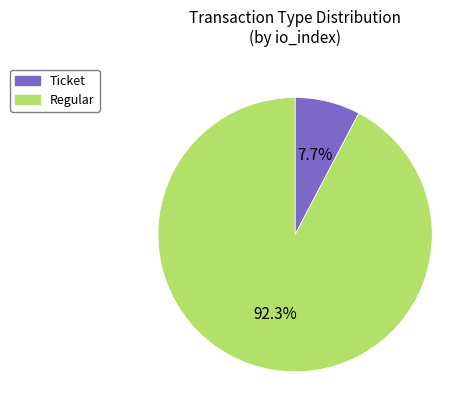

Rank the categories by value from highest to lowest.

Regular, Ticket